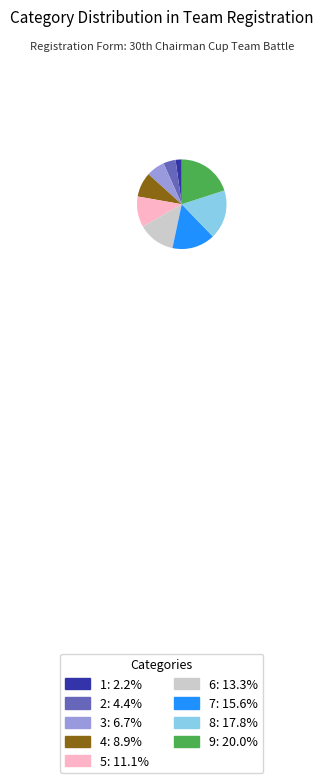

Does 5 represent more than half of the total?

No